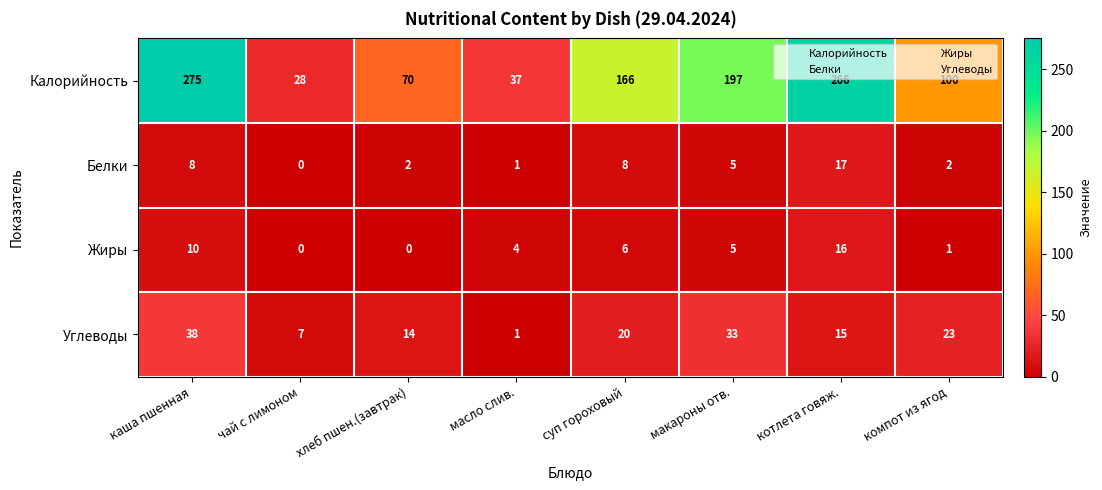

At how many categories does at least one series exceed 98?

5